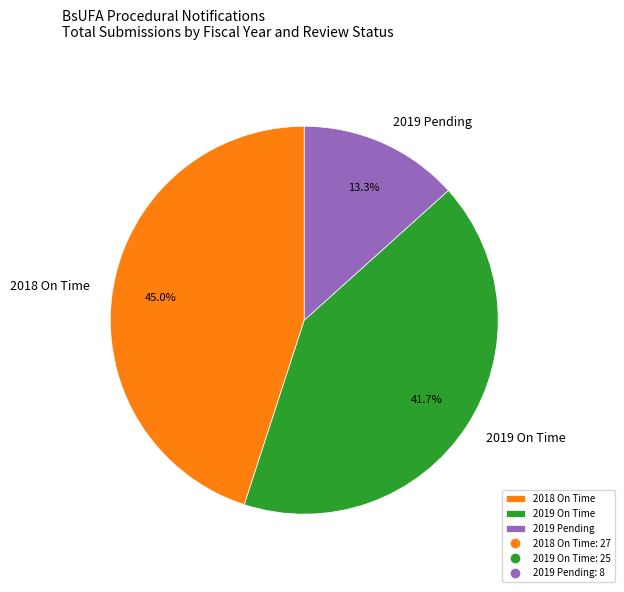

What percentage is the 2019 Pending slice, to the nearest percent?

13%